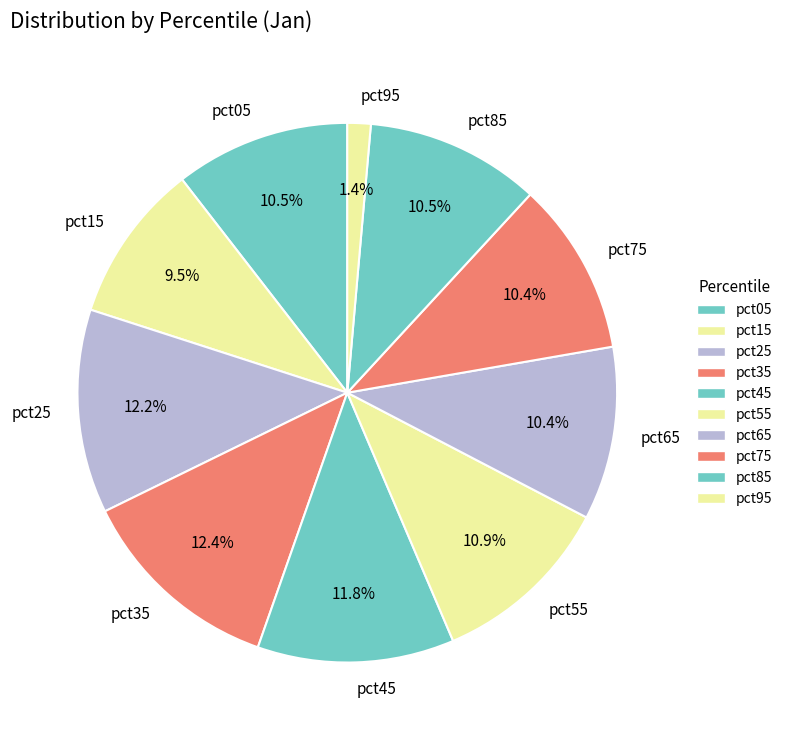

Which category has the smallest portion of the pie?

pct95